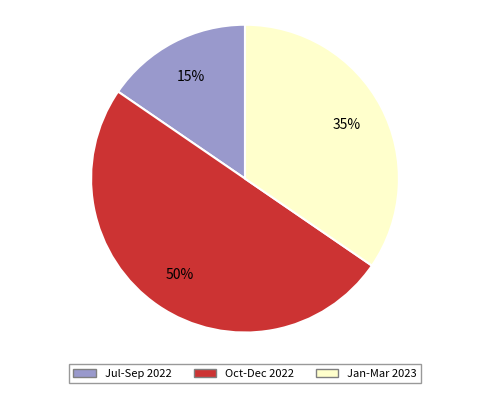

To the nearest percent, what is the average slice percentage?

33%